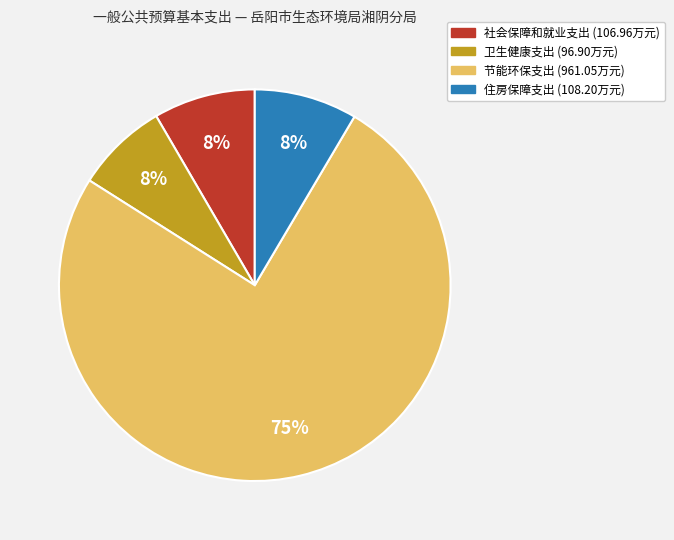

Count the number of slices in the pie.

4